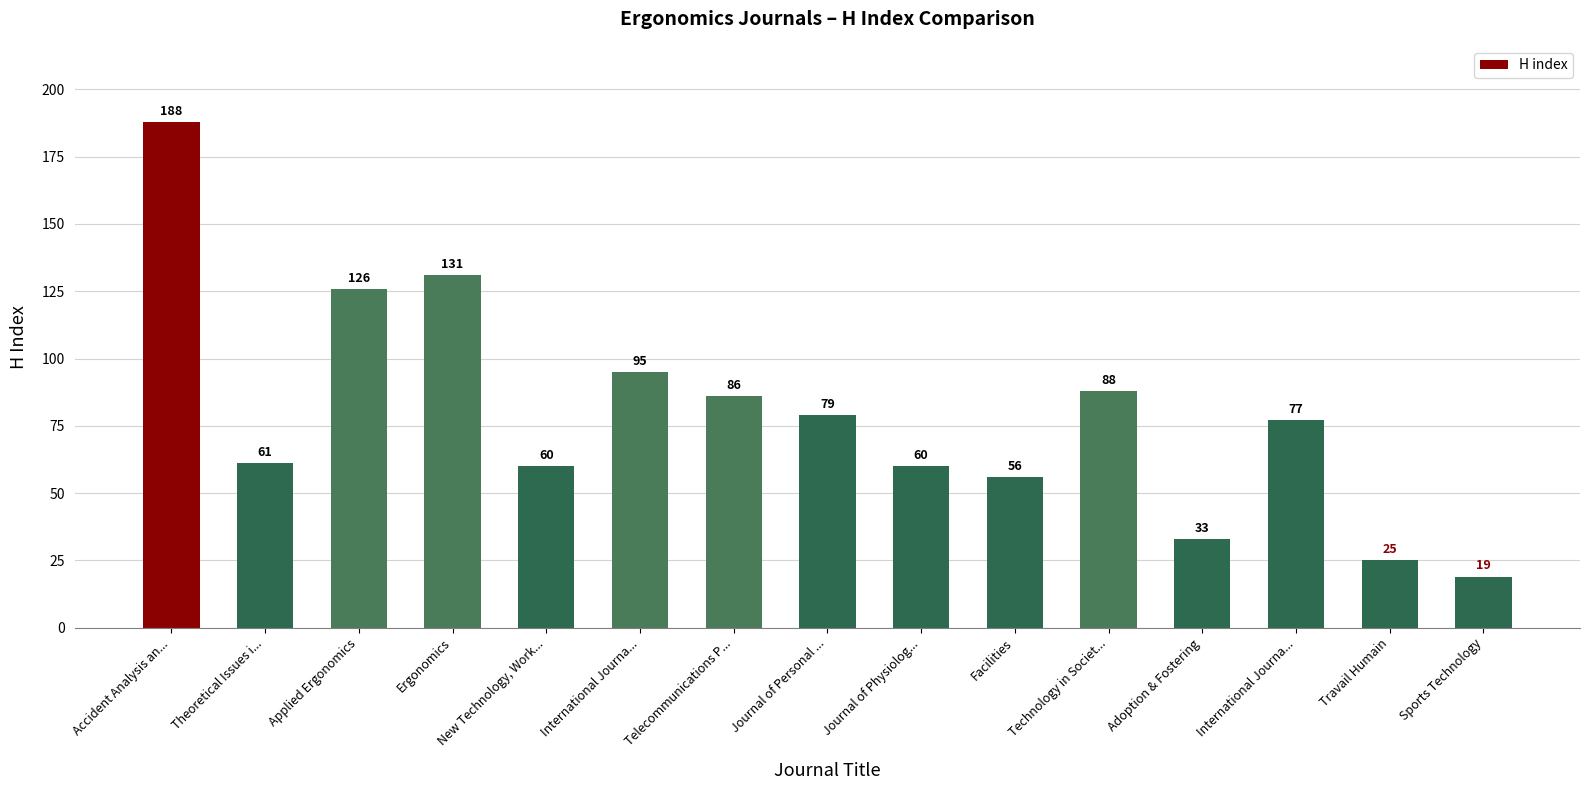

How many values are below 77?

7